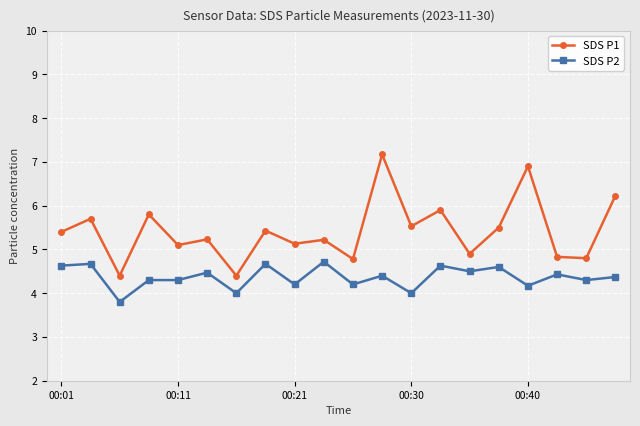

What are all the series names shown in the legend?

SDS P1, SDS P2